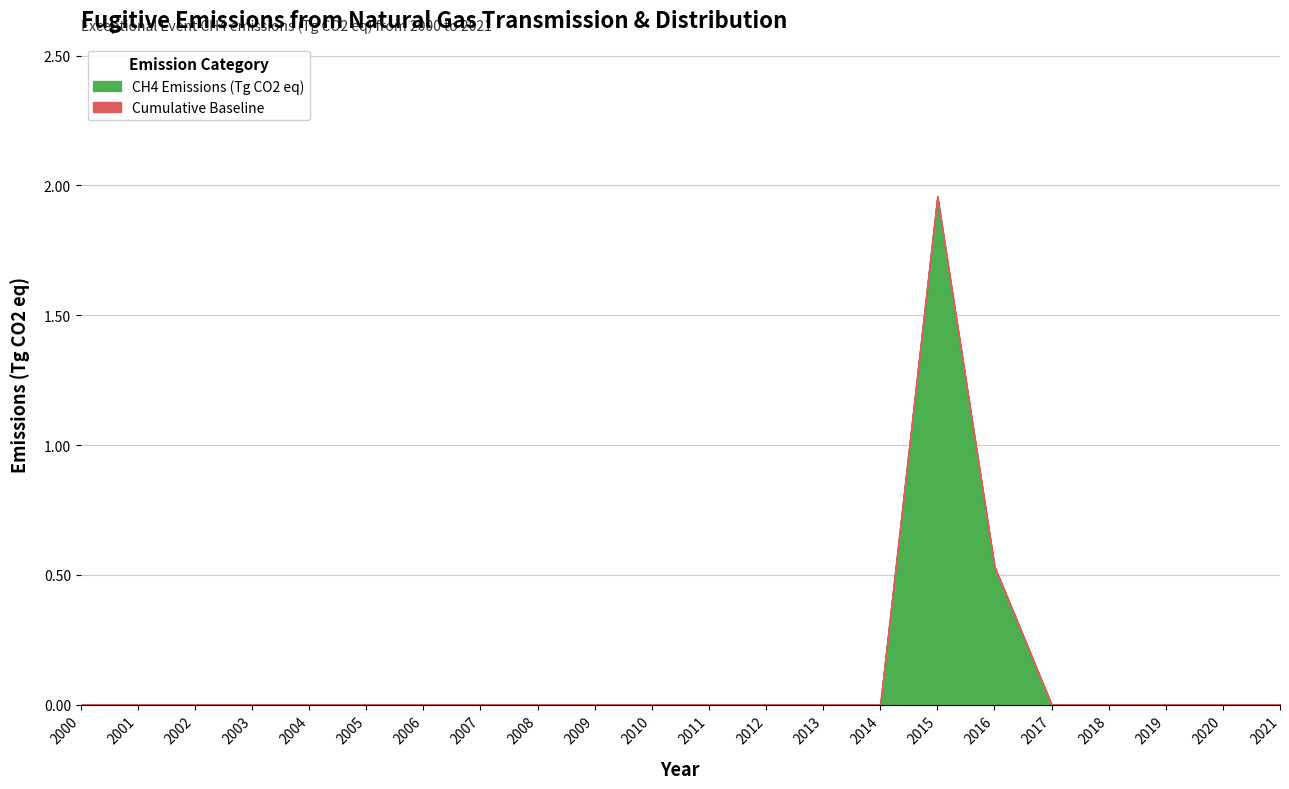

How many lines are shown in the chart?

2